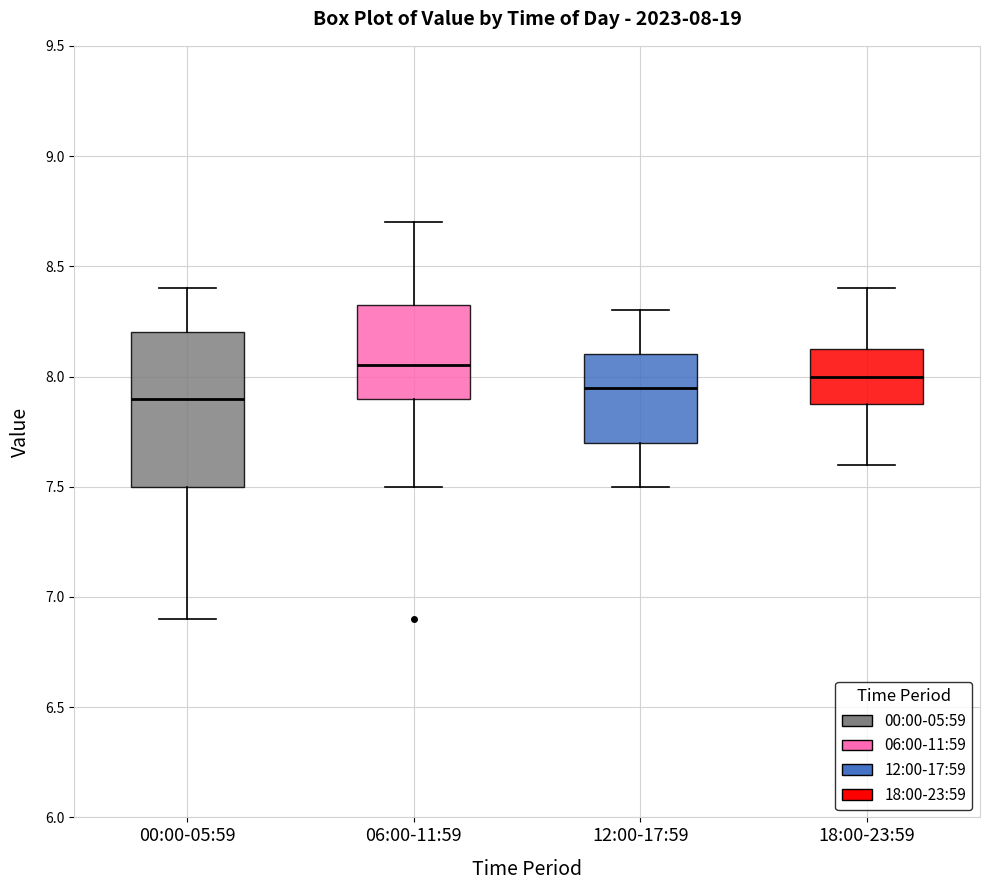

Which box has the highest median line?

06:00-11:59